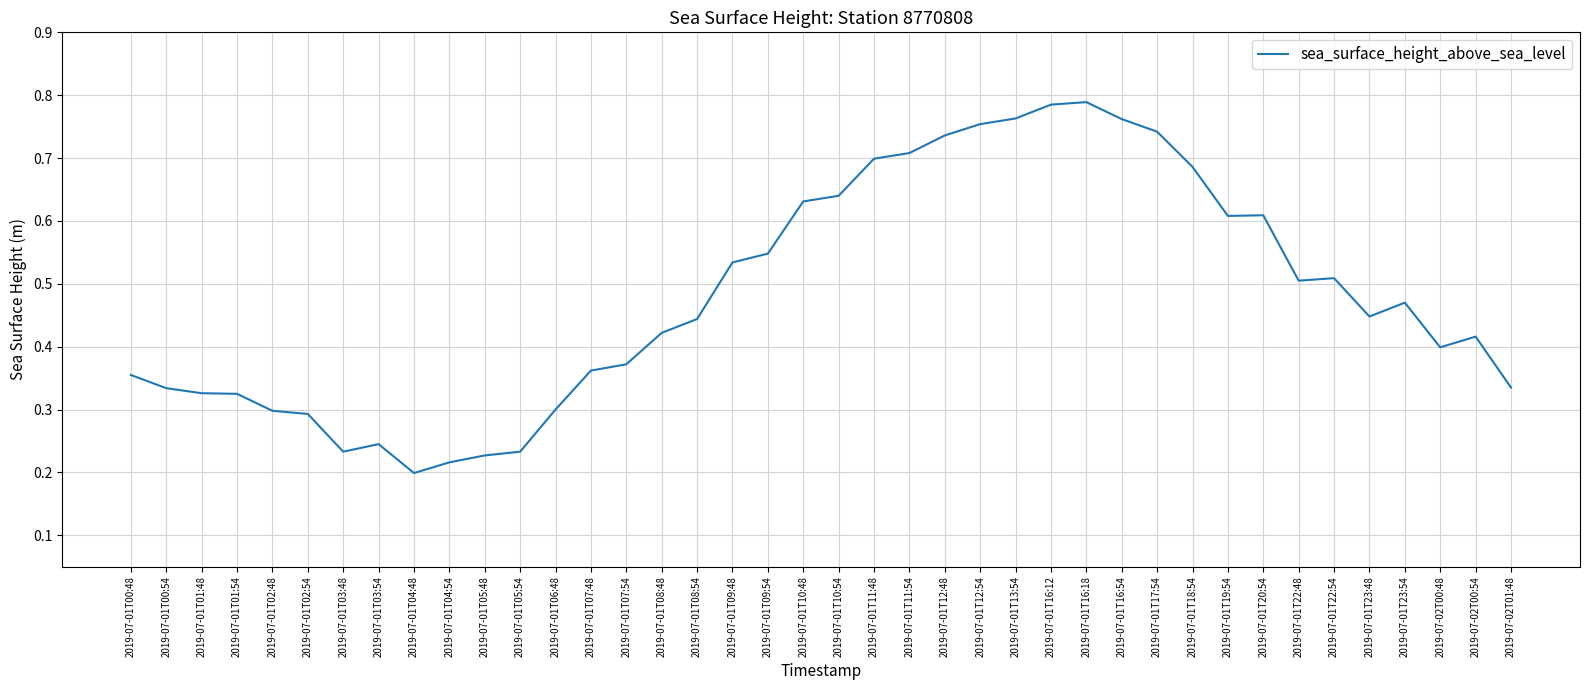

What position from the right is 2019-07-02T01:48?

1